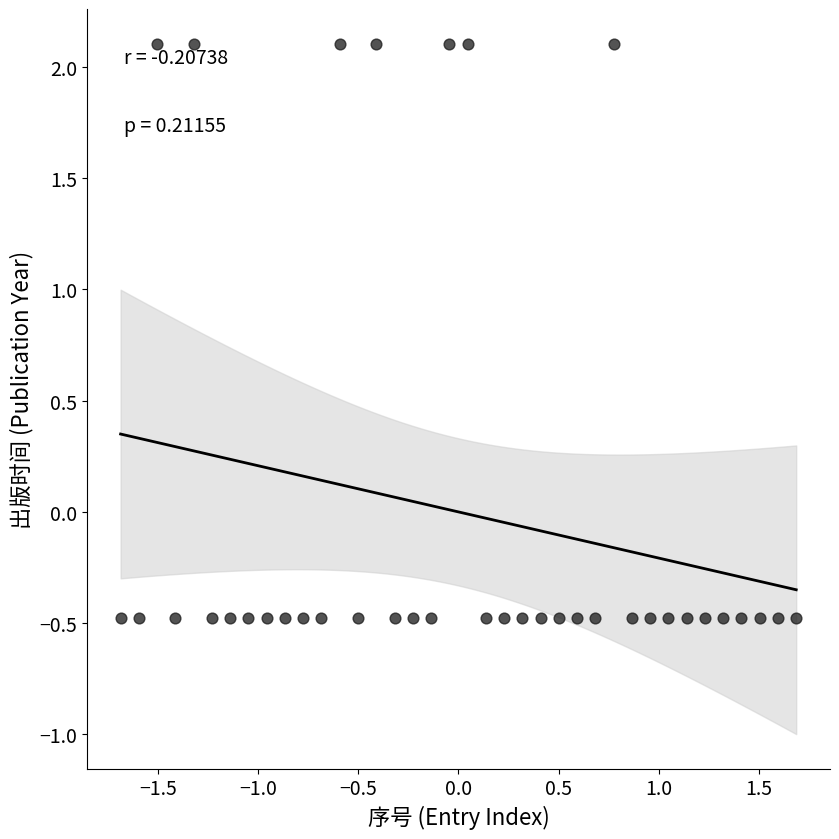

What is the range of X values (max minus min)?

3.4